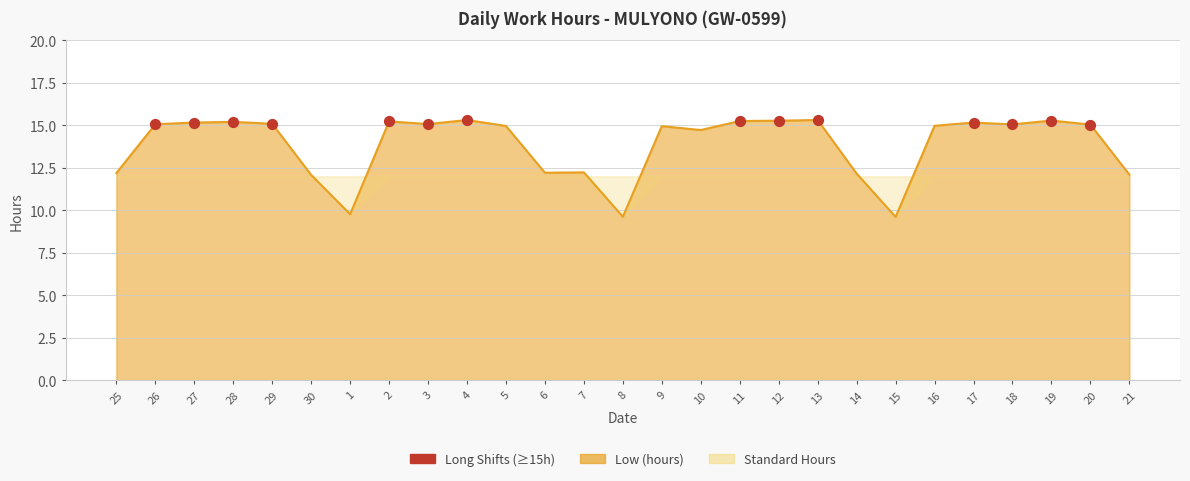

Approximately how many times larger is the value at 19 compared to 17?

1.0